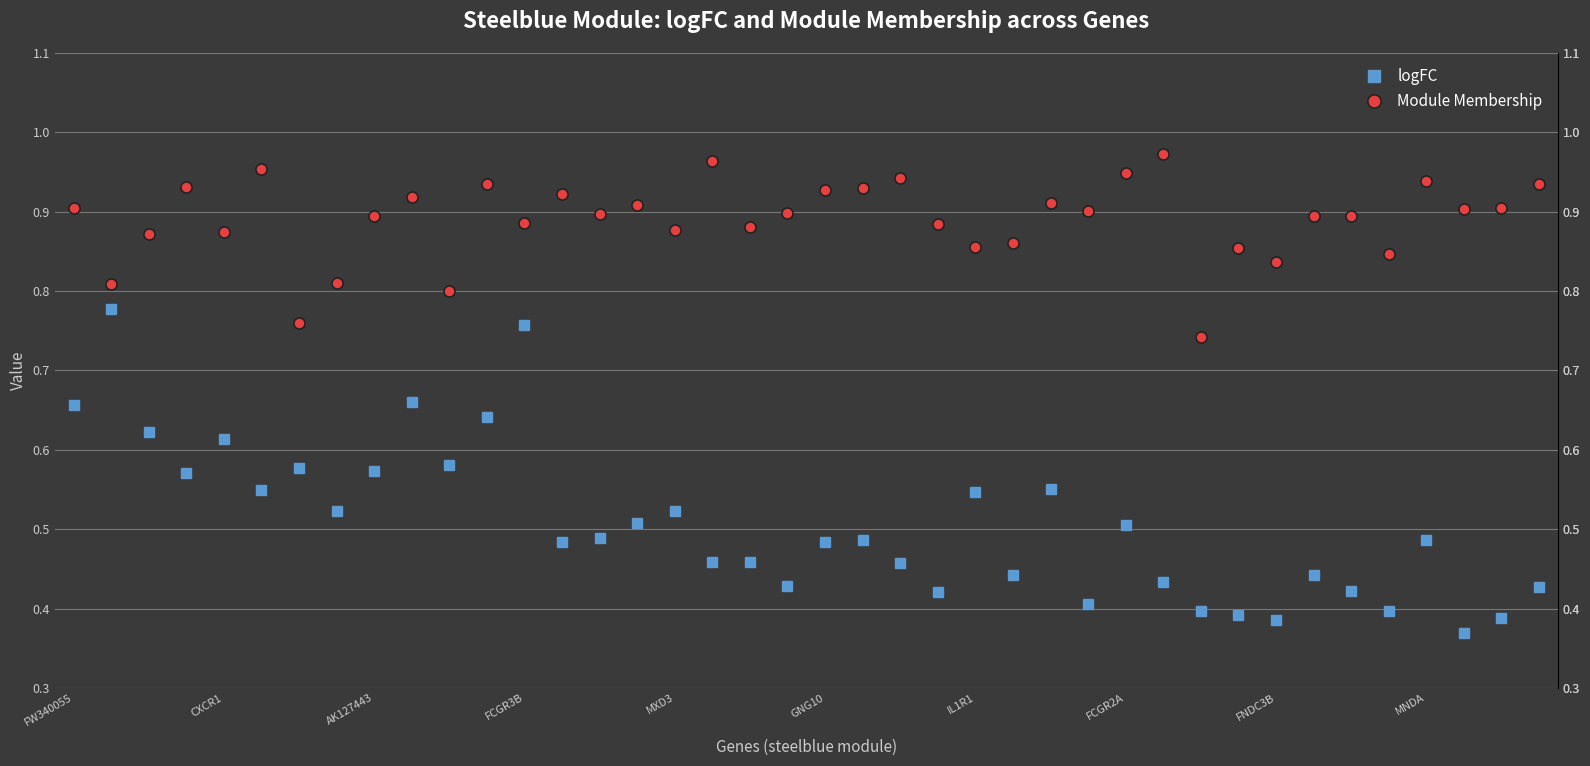

How many categories are shown in the chart?

40